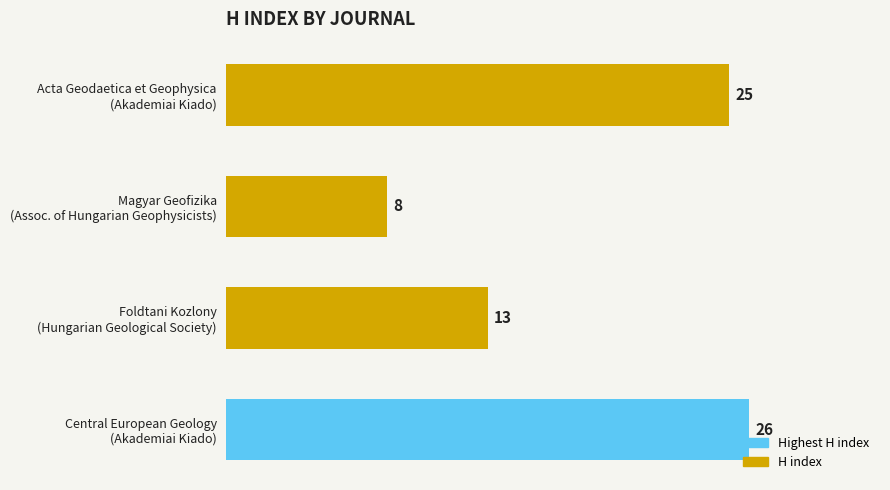

What is the sum of all values?

72